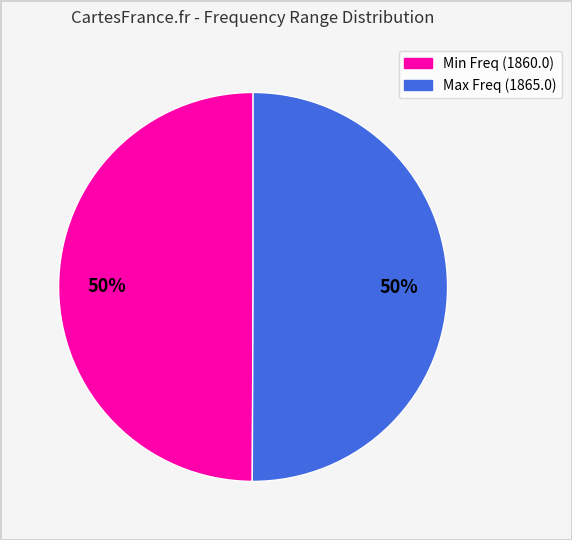

Is it true that Min Freq (1860.0) is 59% of the pie?

False